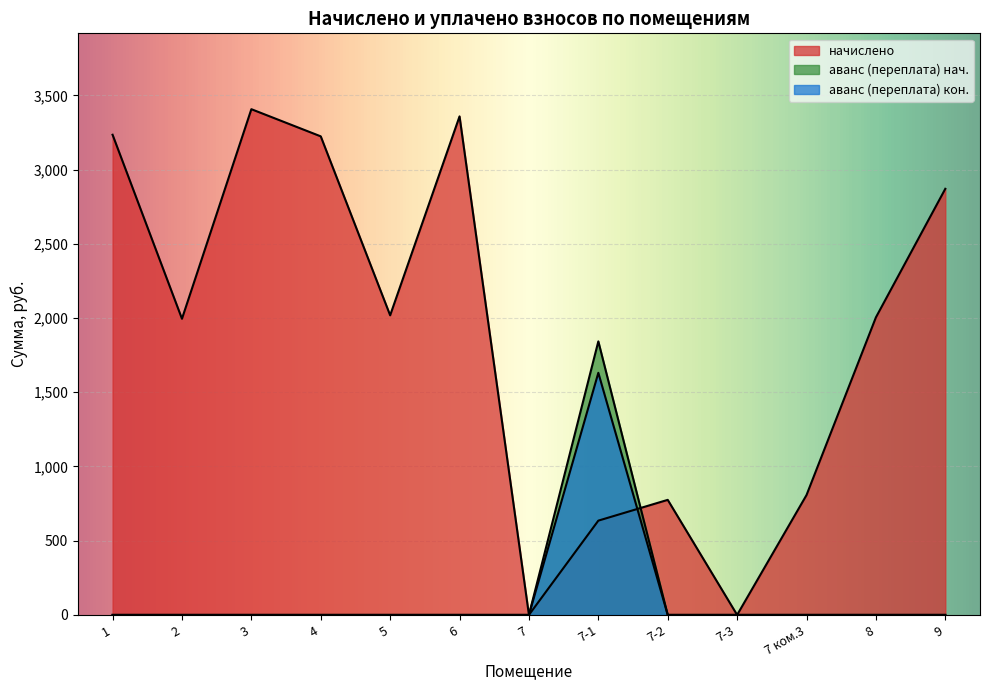

At which category is the sum across all series the highest?

7-1